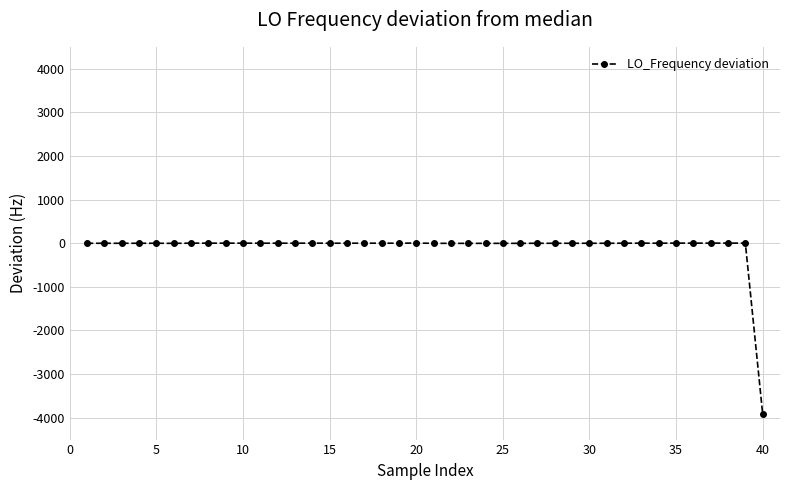

True or false: the data has more than 2 interior local peaks.

True